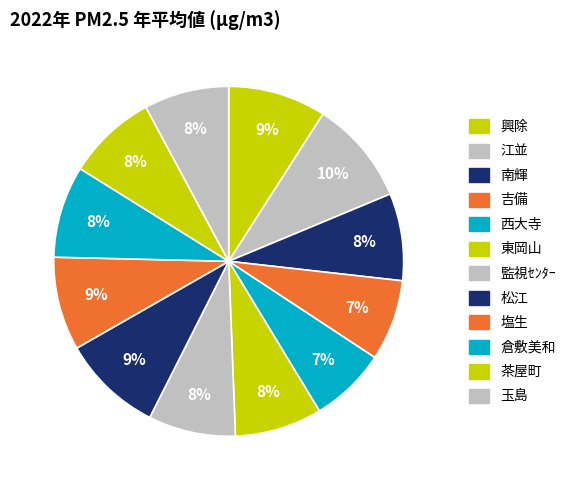

Which category has the biggest portion of the pie?

江並